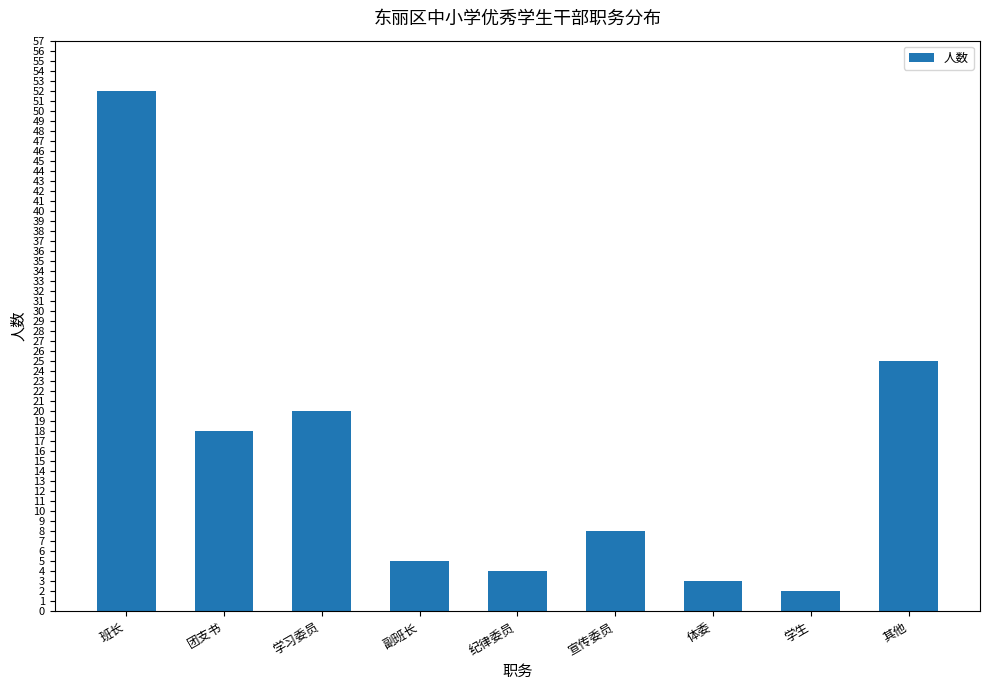

The value at 班长 is 21. True or false?

False